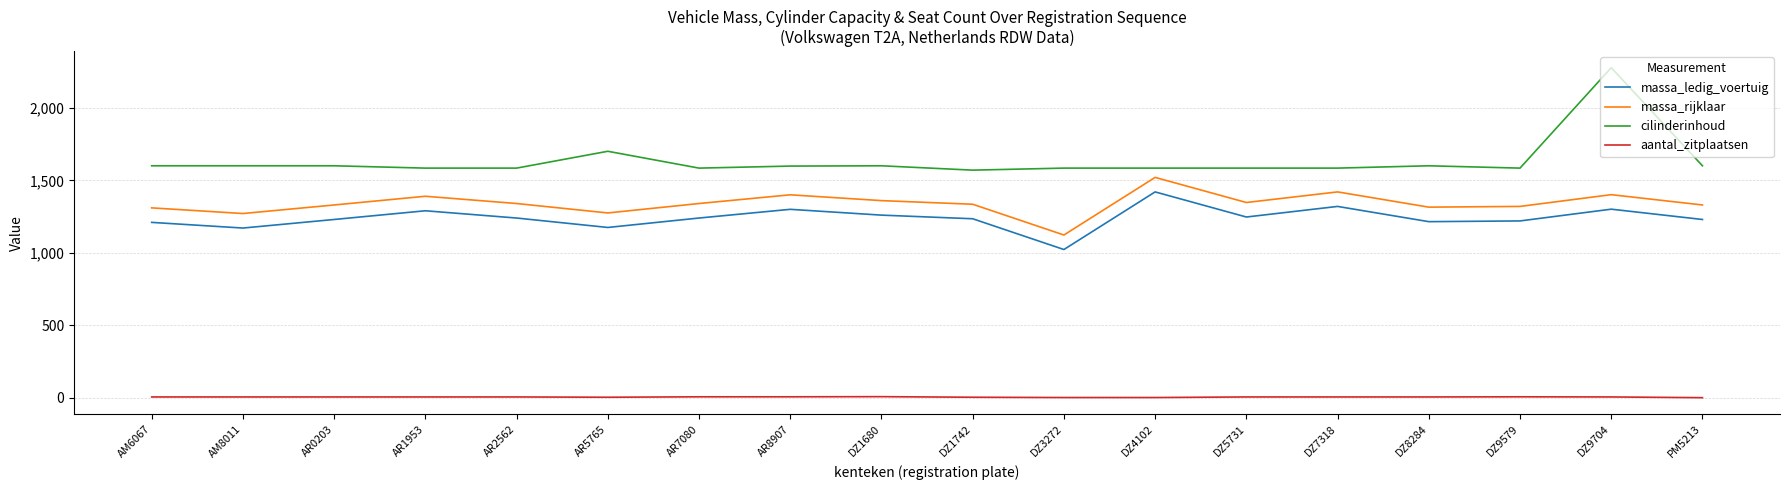

How many distinct data groups are displayed?

4